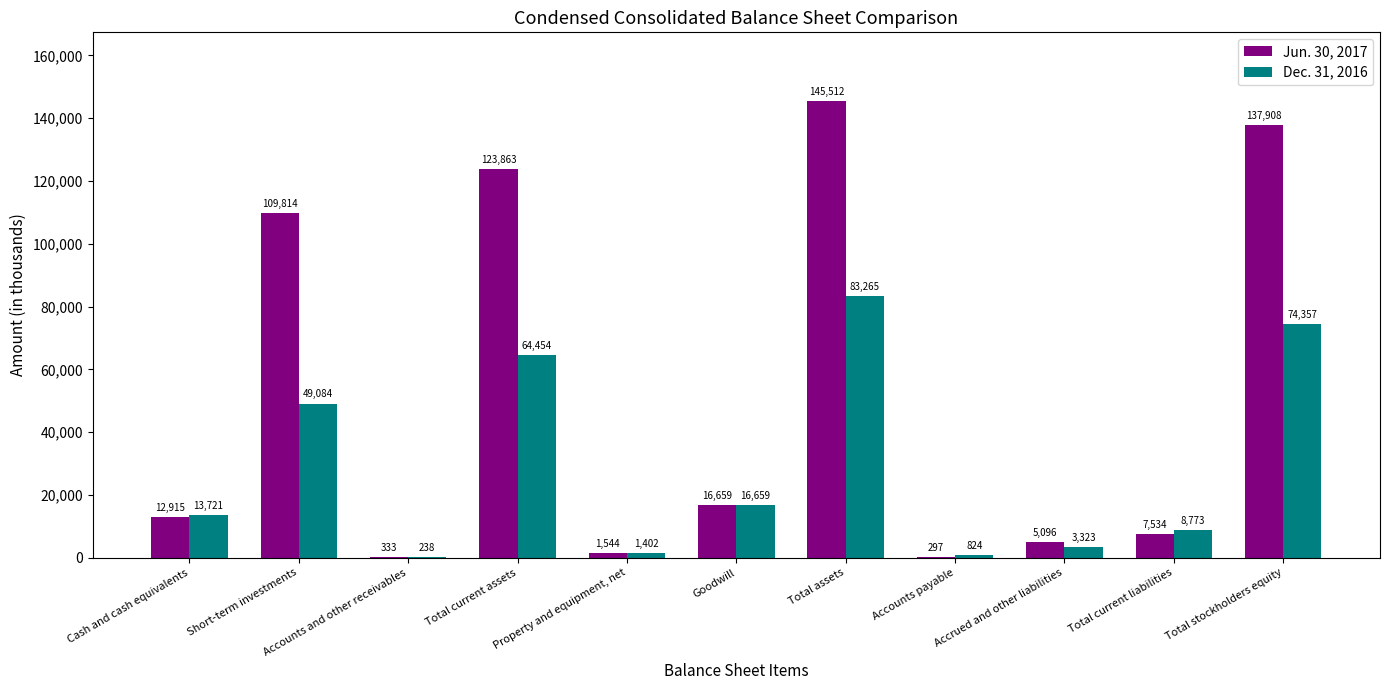

How many data points does each series have?

11